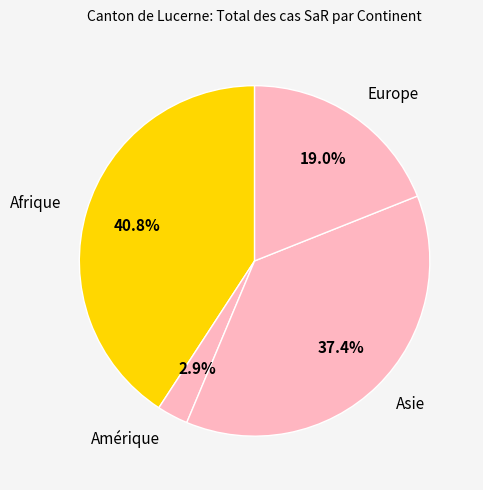

Which category has the smallest portion of the pie?

Amérique